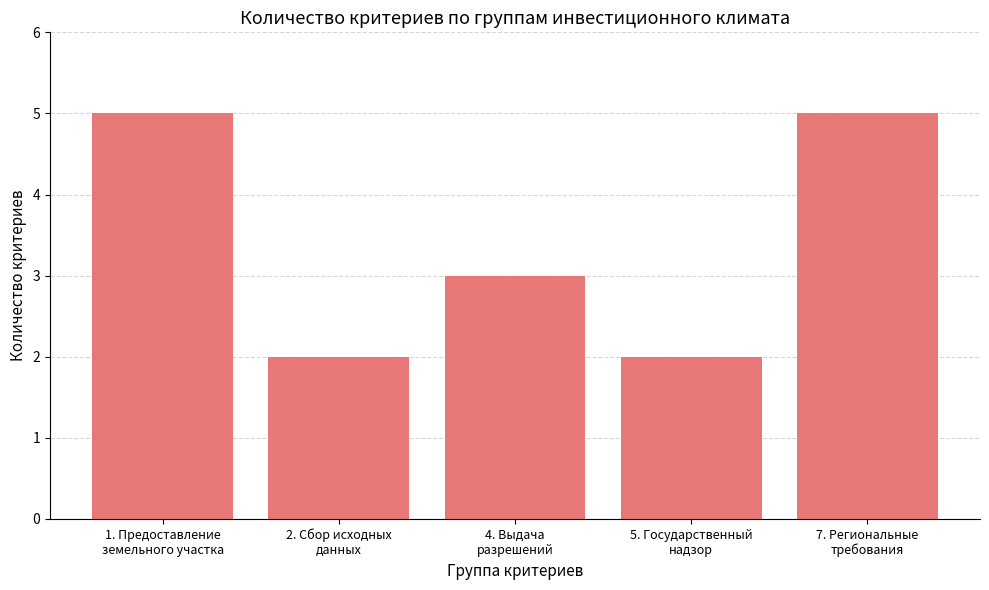

Count the number of categories in the chart.

5